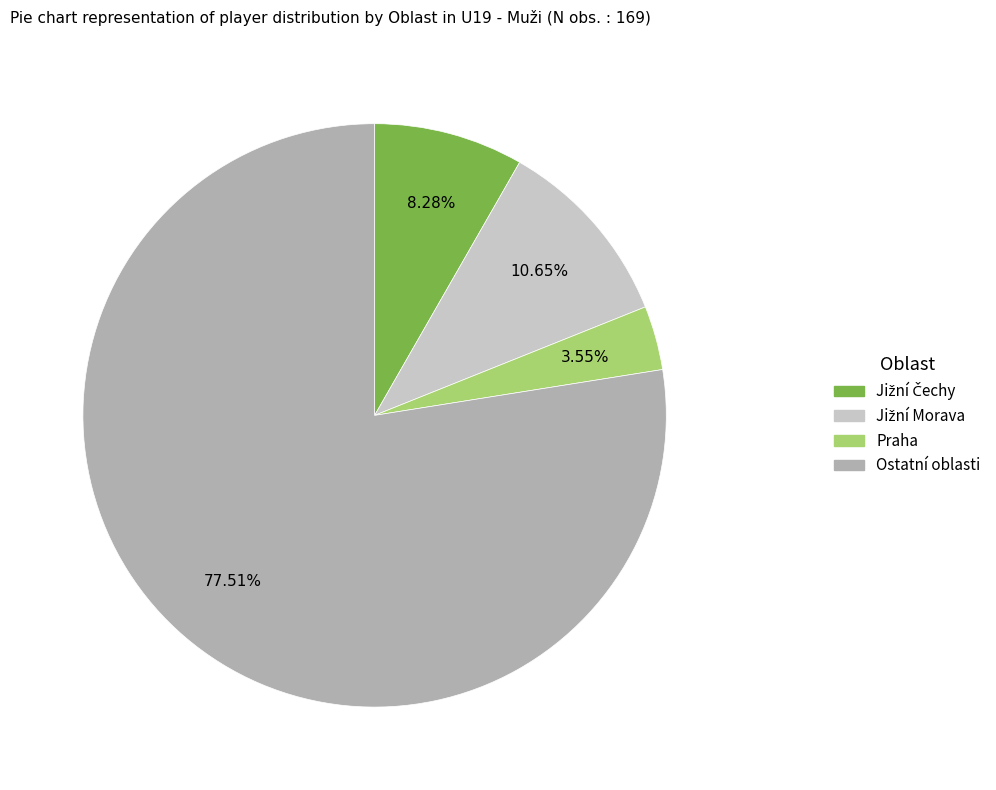

Is there any slice that represents more than half of the pie?

Yes